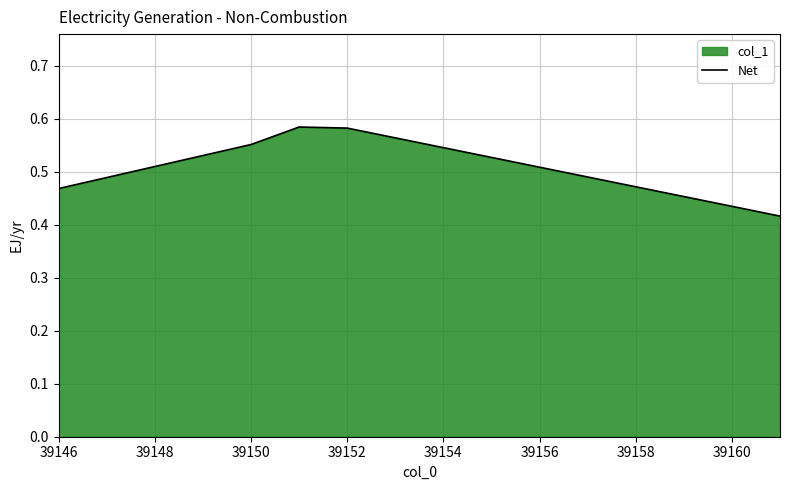

What is the smallest value displayed?

0.4